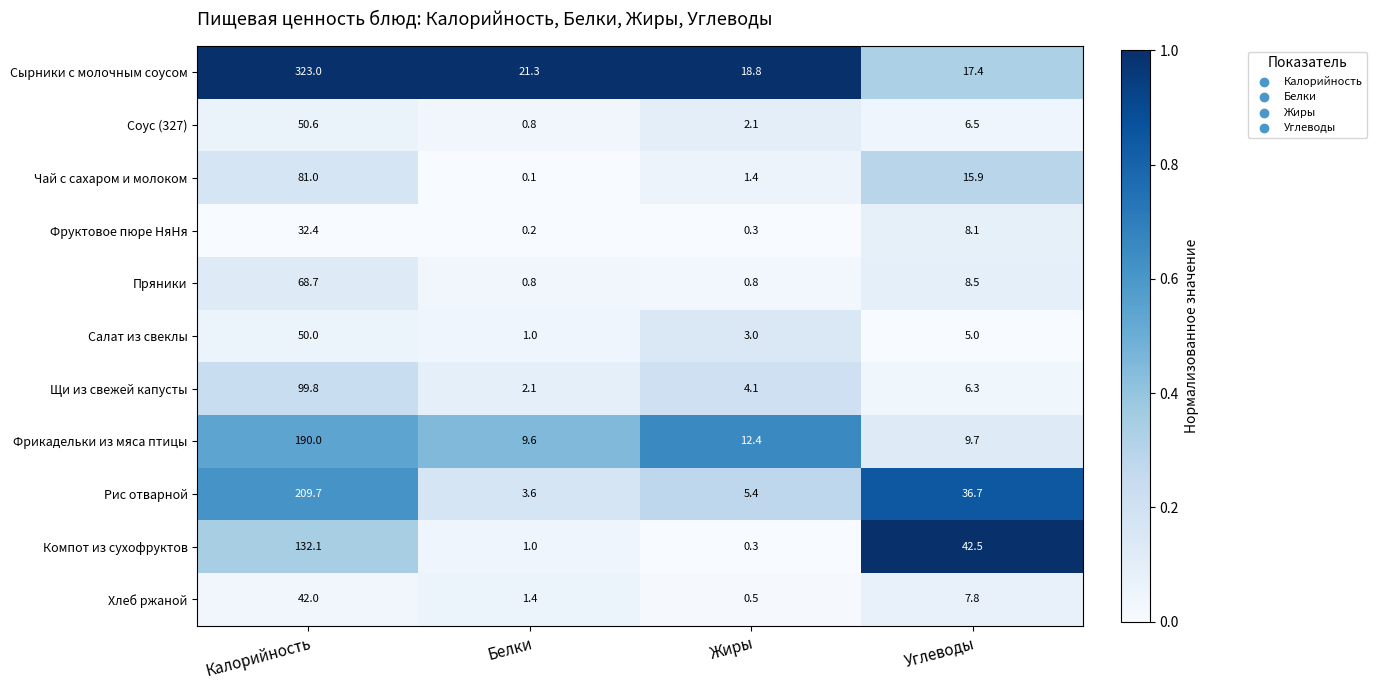

True or false: Фрикадельки из мяса птицы has a value of 12.4 at Жиры.

True